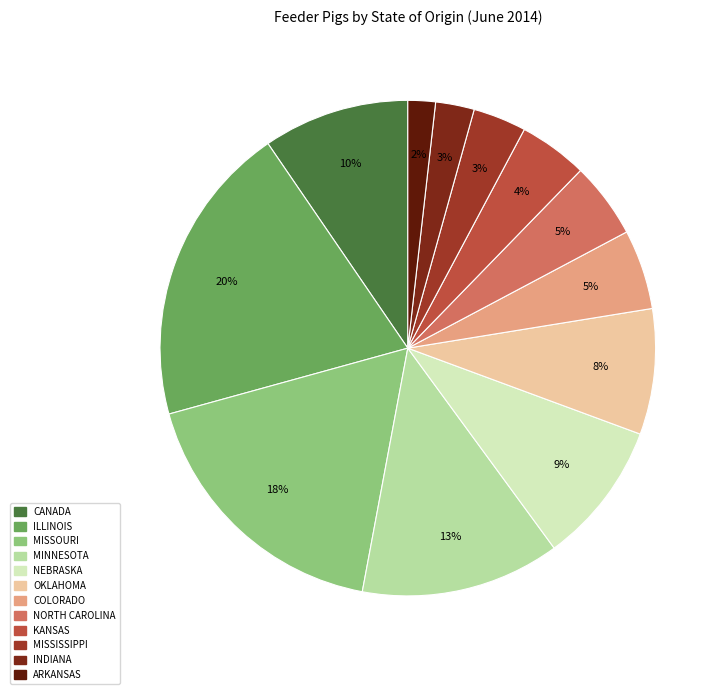

To the nearest percent, what is the combined percentage of MISSOURI and NORTH CAROLINA?

23%